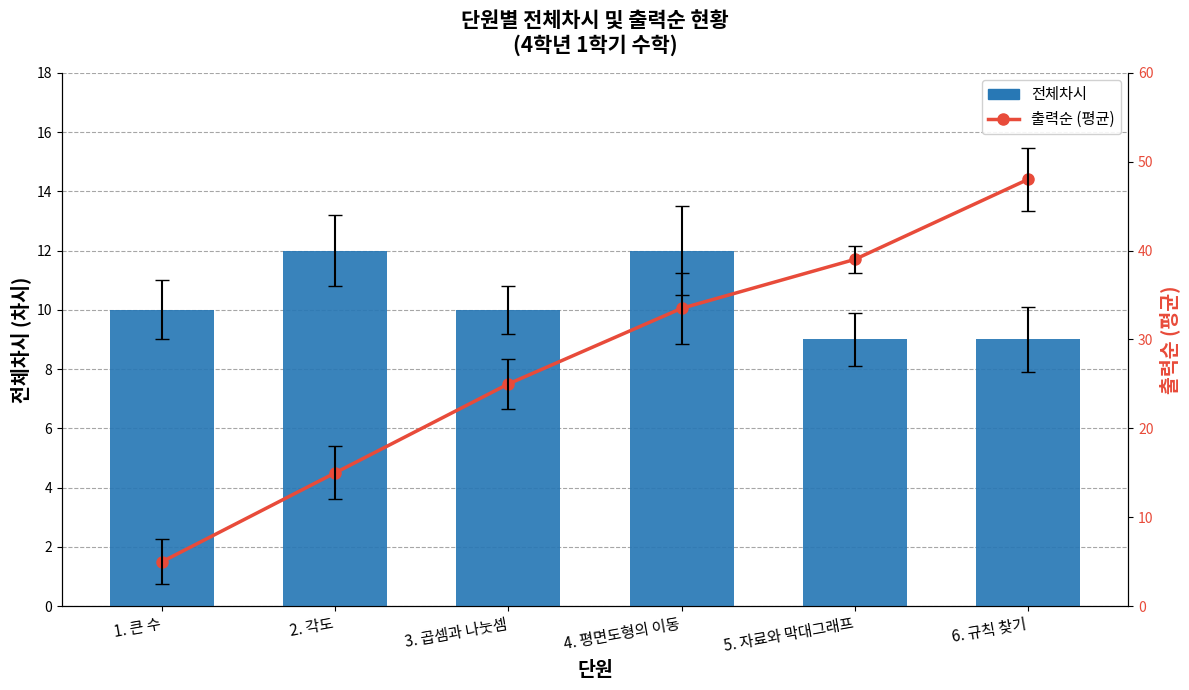

At which category is the sum across all series the highest?

6. 규칙 찾기